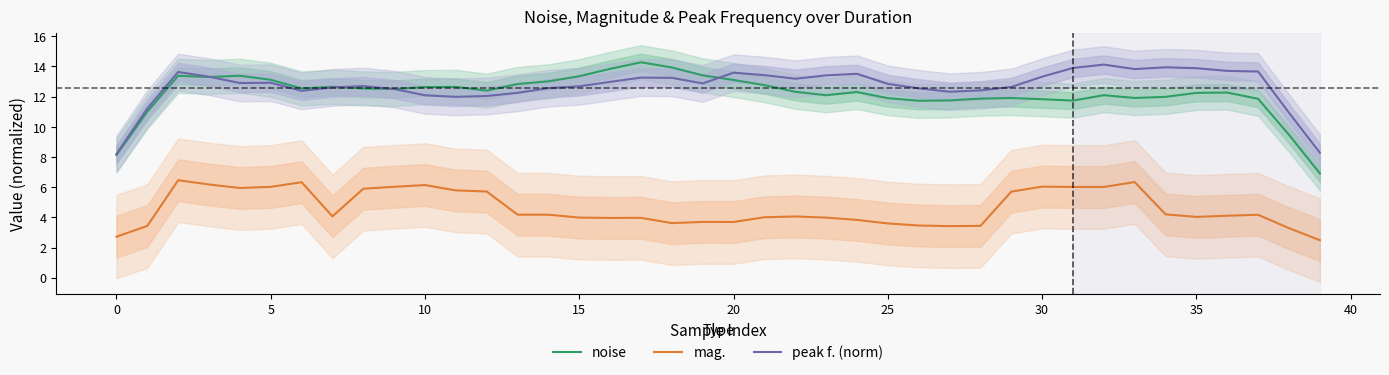

The value of mag. at 20 is 1.4. True or false?

False